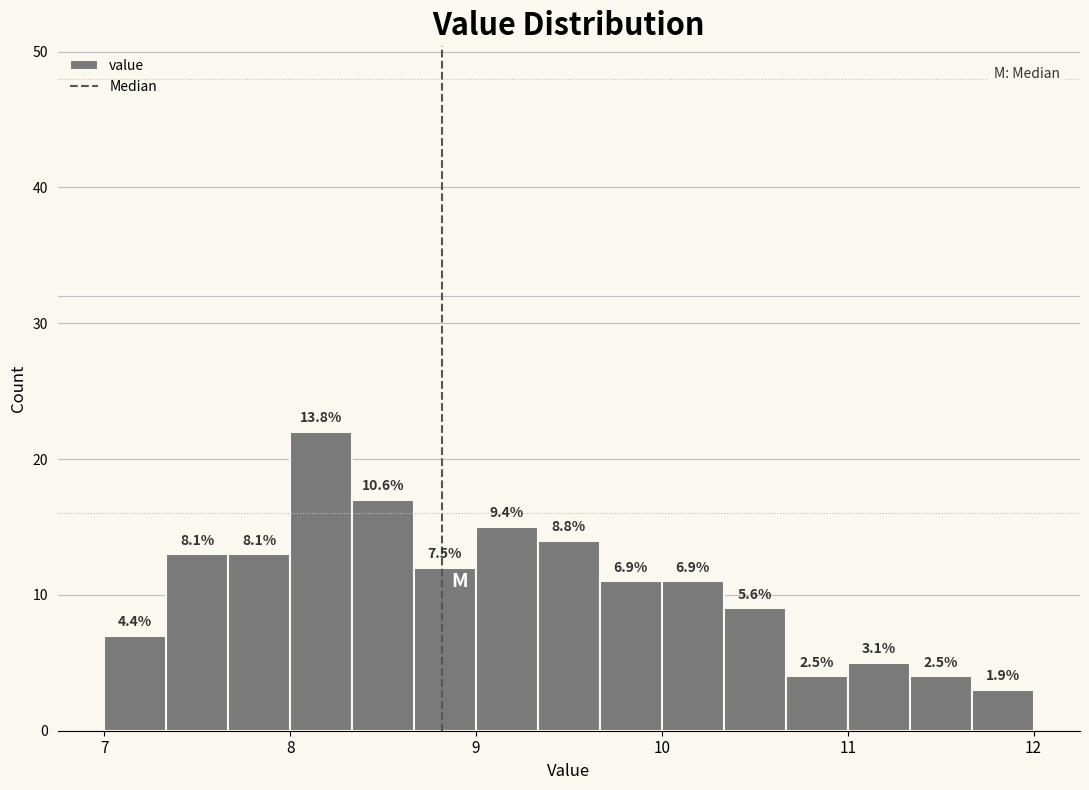

Read against the x-axis, roughly where is the centre of the tallest bar?

8.2